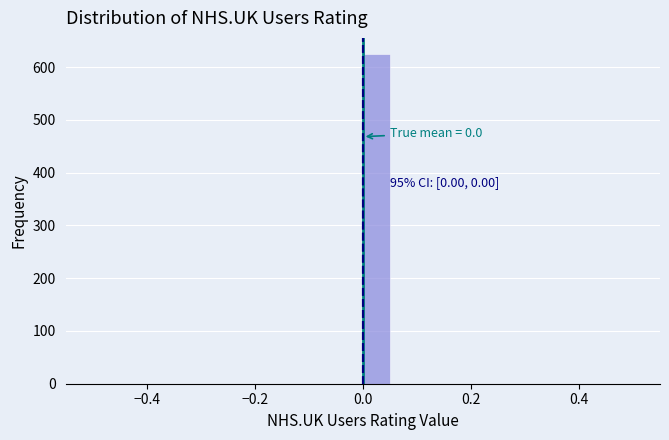

Around what value on the x-axis is the tallest bar? Give the approximate position of its centre, as read against the axis.

0.02